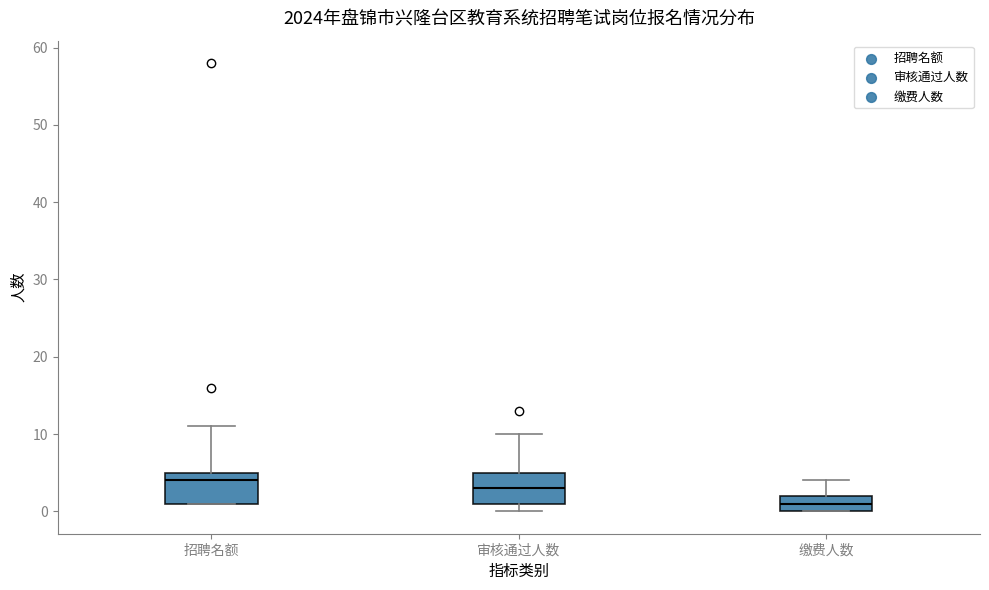

Reading left to right, read every box against the y-axis: the position of its median line, the range the box covers, and the ends of its whiskers. The values are not printed on the chart, so give them approximately, as read against the axis.

招聘名额: median 4, box 1 to 5, whiskers 1 to 11
审核通过人数: median 3, box 1 to 5, whiskers 0 to 10
缴费人数: median 1, box 0 to 2, whiskers 0 to 4